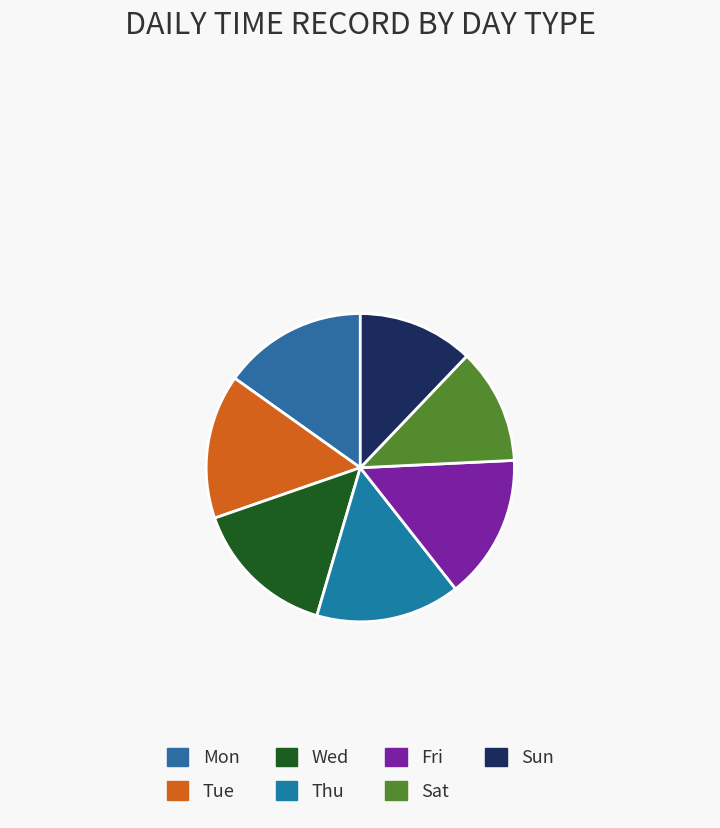

To the nearest percent, what is the difference between the Sat and Fri slice percentages?

3%